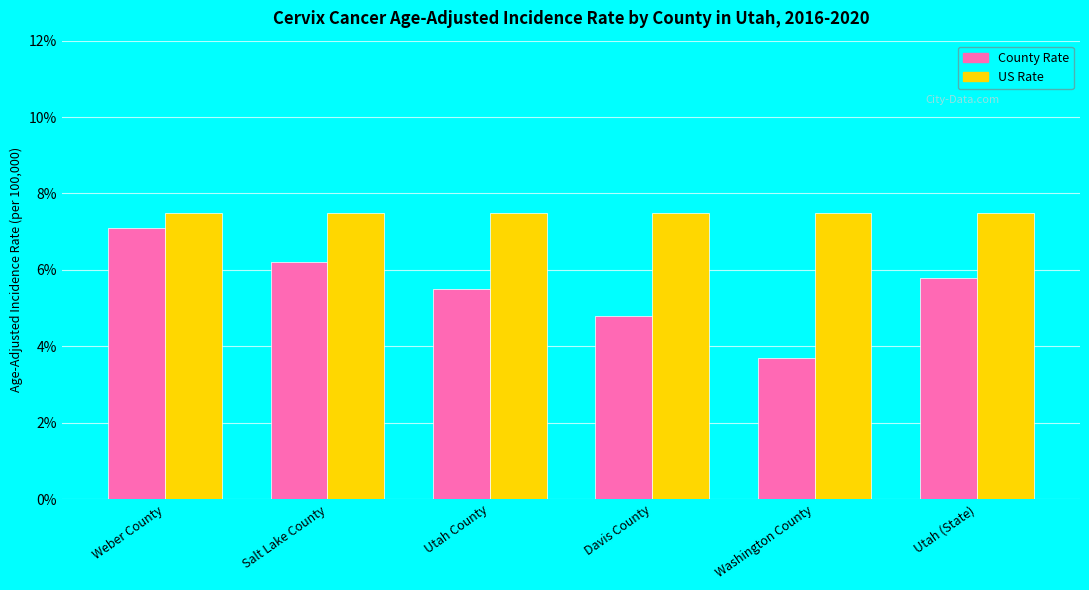

Reading right to left, transcribe all the data shown in this chart.

County Rate: Utah (State)=5.8	Washington County=3.7	Davis County=4.8	Utah County=5.5	Salt Lake County=6.2	Weber County=7.1
US Rate: Utah (State)=7.5	Washington County=7.5	Davis County=7.5	Utah County=7.5	Salt Lake County=7.5	Weber County=7.5